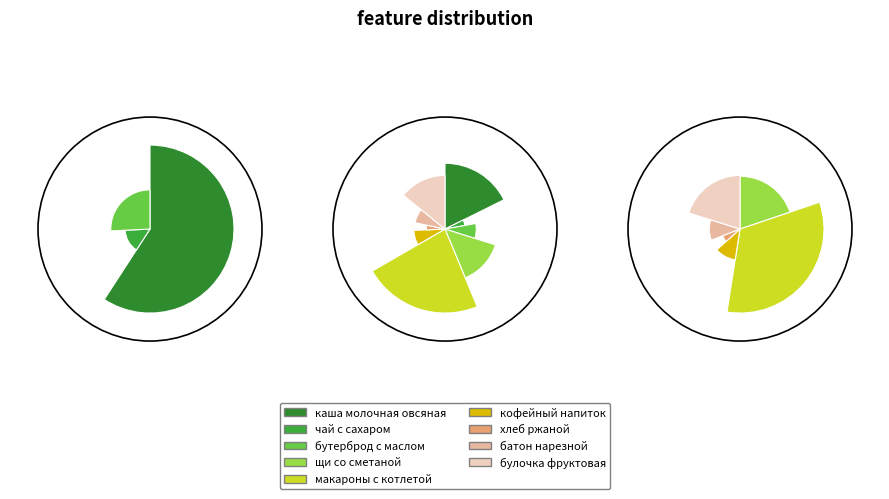

To the nearest percent, what is the combined percentage of батон нарезной and булочка фруктовая?

22%